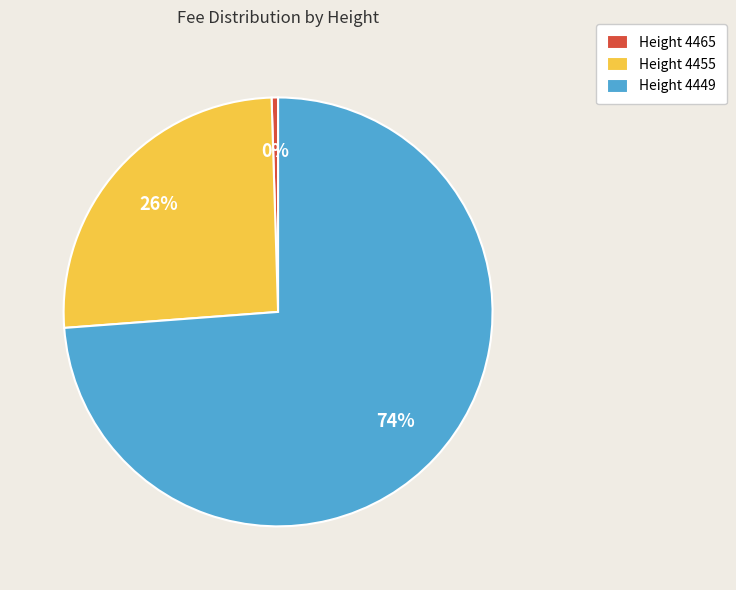

What percentage is the Height 4455 slice, to the nearest percent?

26%